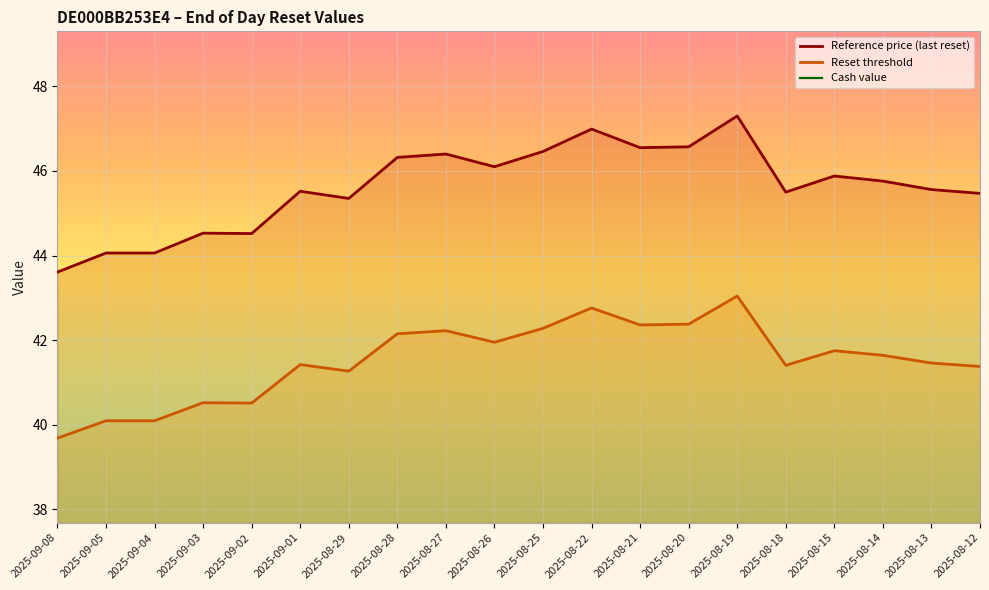

How many lines are shown in the chart?

3